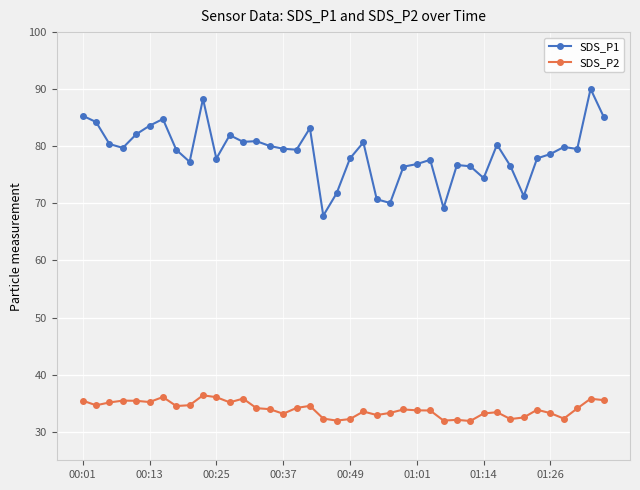

What is the average value of the SDS_P1 series?

78.9